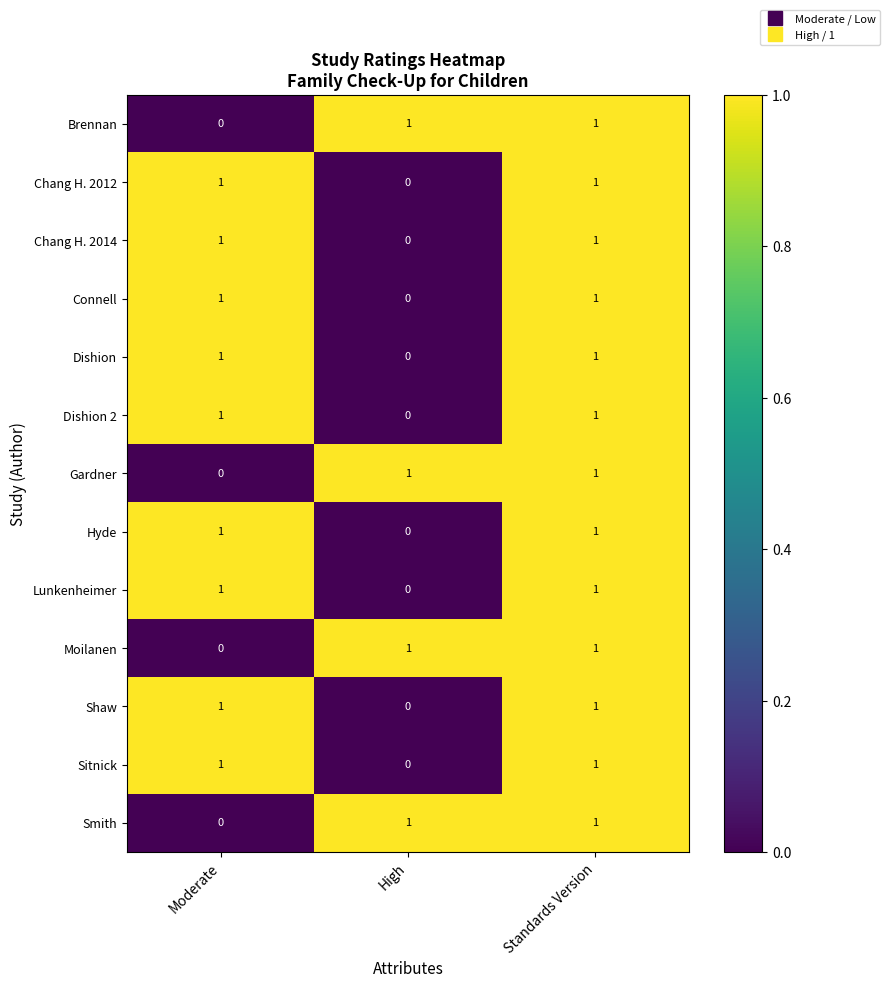

True or false: Gardner has a value of 1 at Standards Version.

True